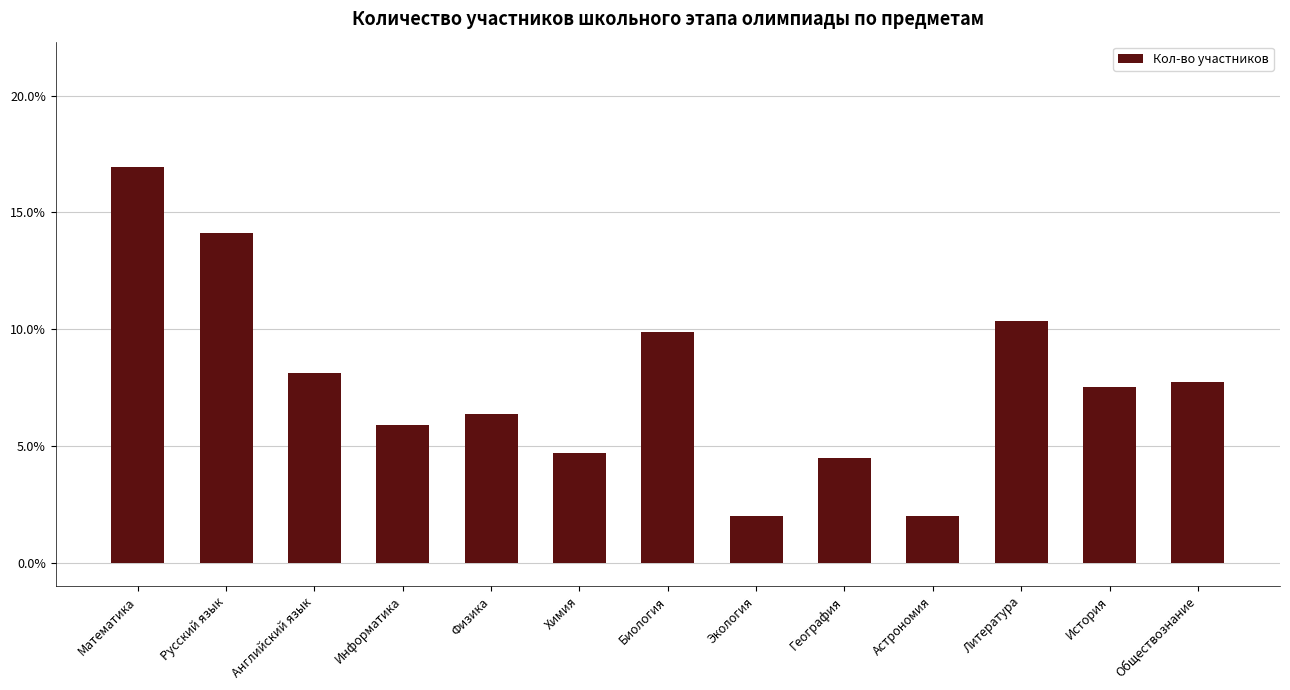

Does the chart contain stacked bars?

No